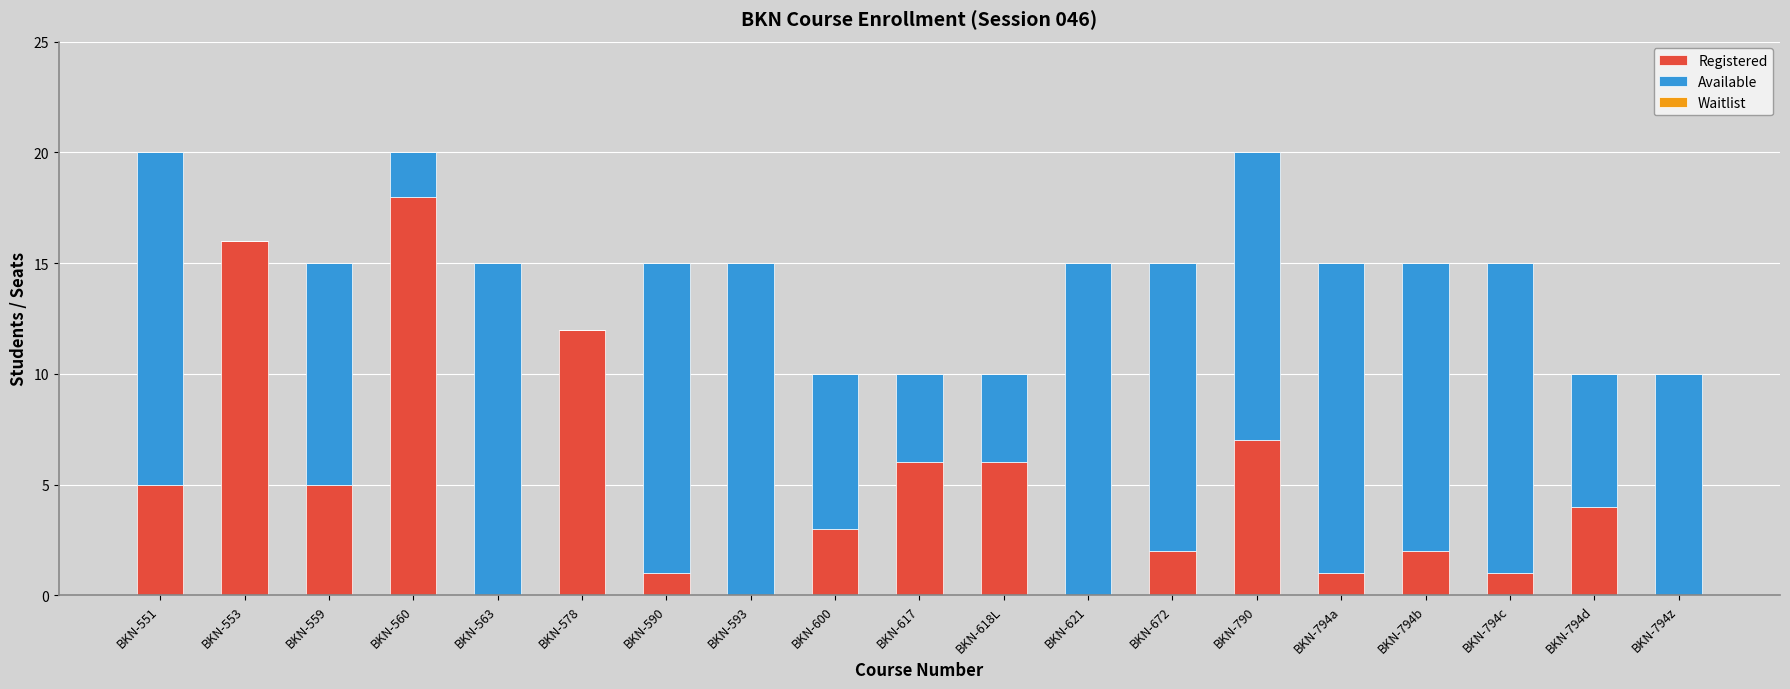

What is the total value across all series at BKN-794d?

10